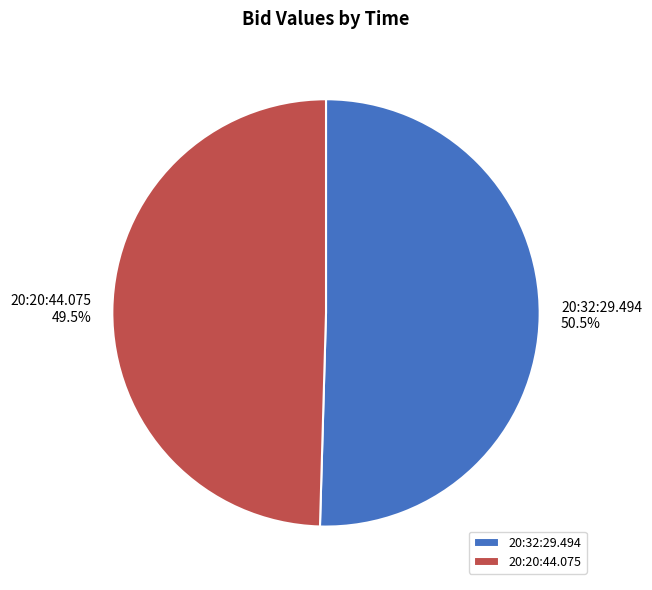

How many segments does this pie chart have?

2